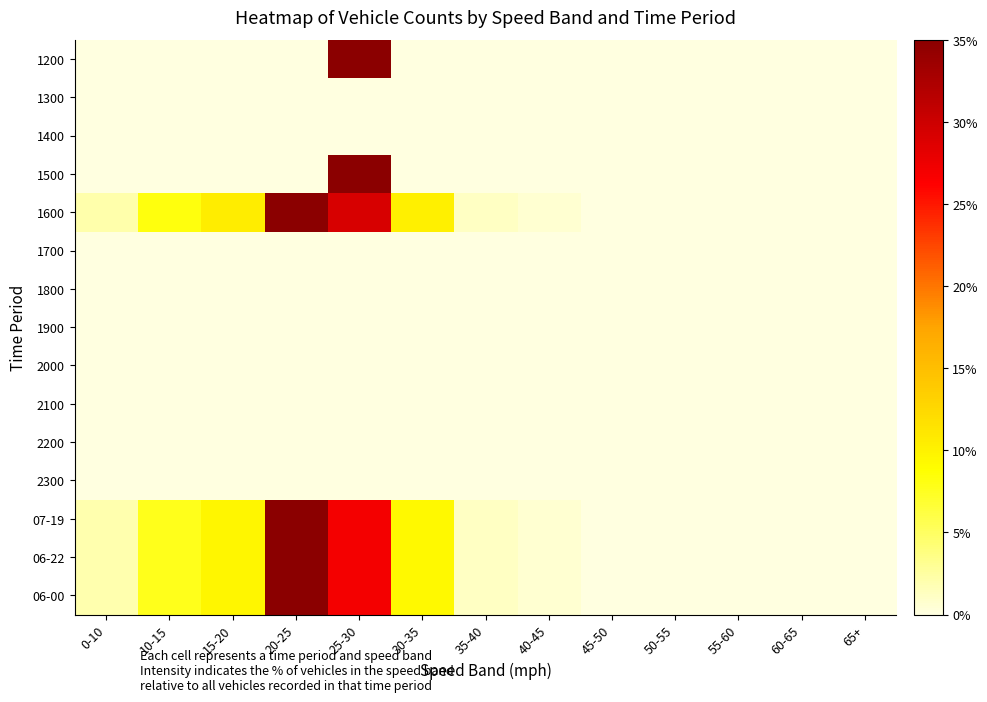

Count the number of data series in this chart.

15